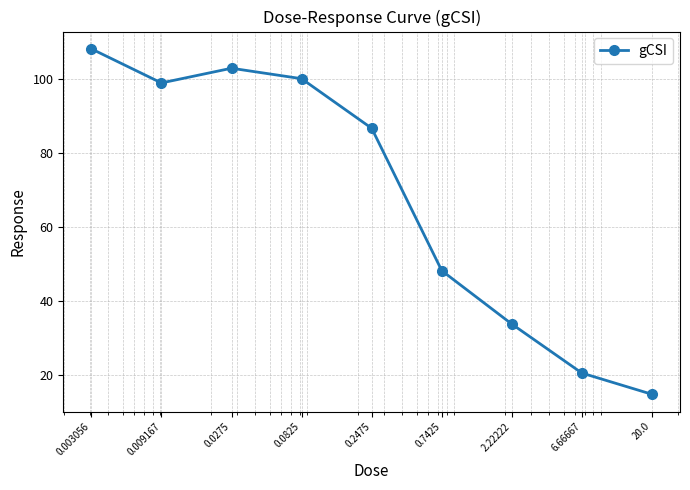

What is the value of the 2nd point from the left?

98.8